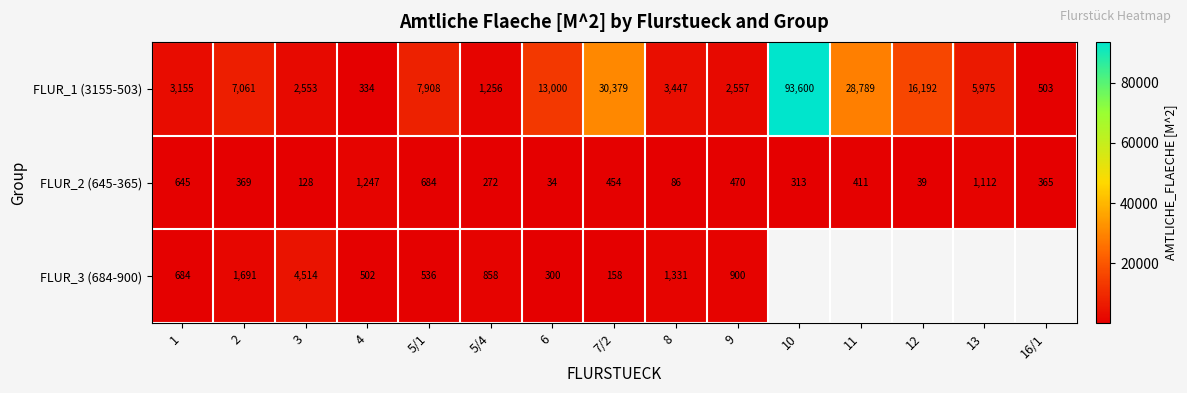

At 3, list the series in order from largest to smallest.

FLUR_3 (684-900), FLUR_1 (3155-503), FLUR_2 (645-365)